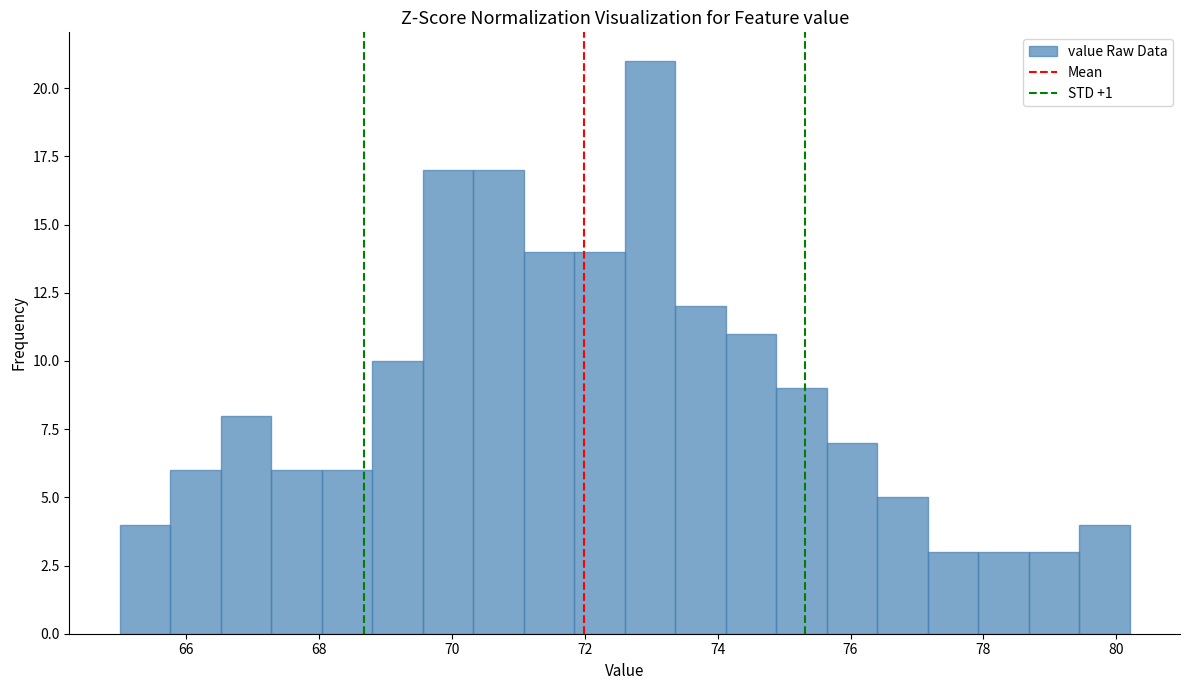

Around what value on the x-axis is the tallest bar? Give the approximate position of its centre, as read against the axis.

73.0